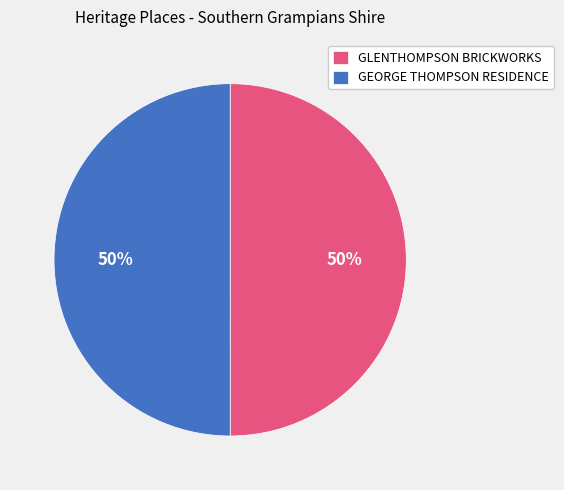

Is the sum of GEORGE THOMPSON RESIDENCE and GLENTHOMPSON BRICKWORKS greater than half?

Yes